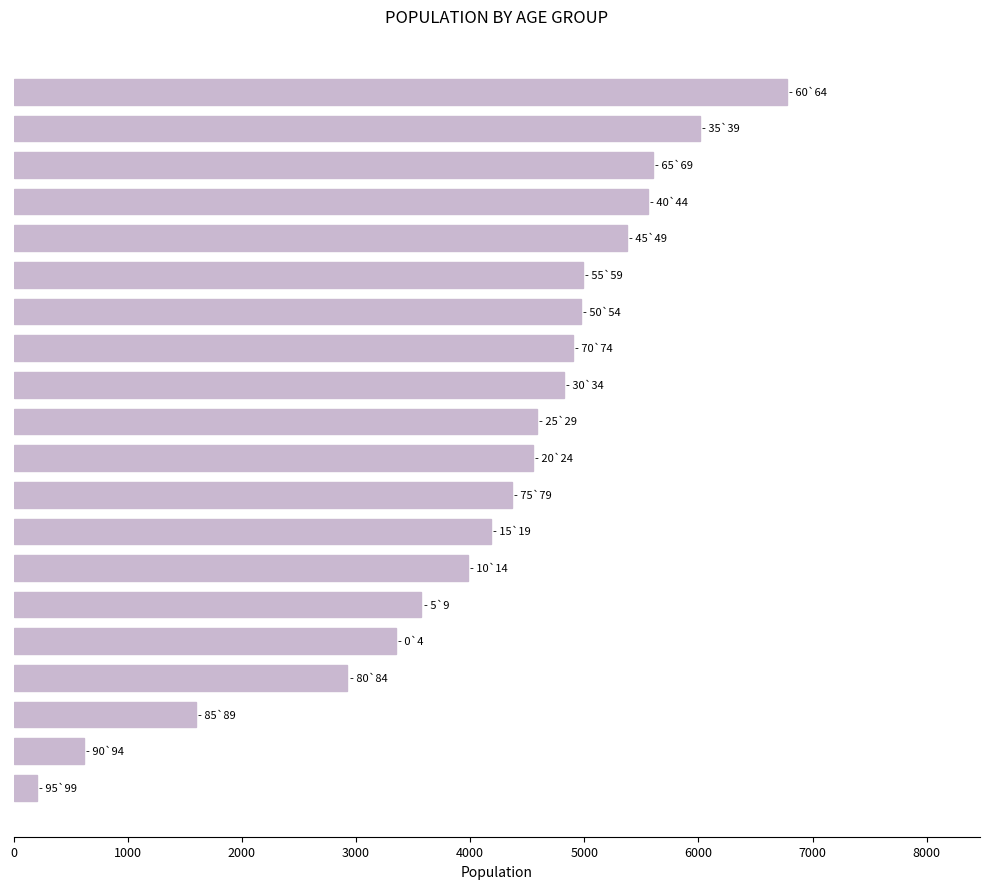

What is the maximum value shown in the chart?

6773